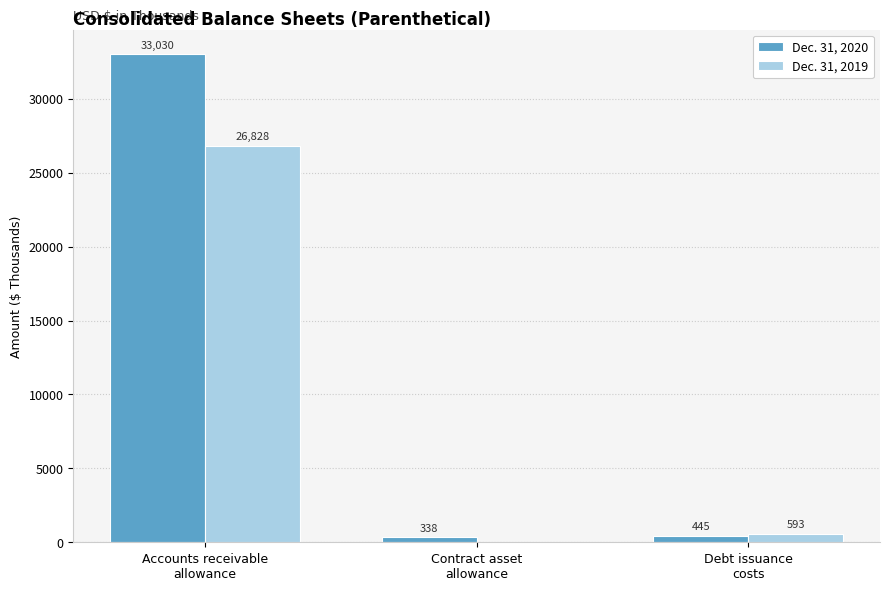

Is the value of Dec. 31, 2020 at Accounts receivable
allowance greater than the value of Dec. 31, 2019 at Accounts receivable
allowance?

Yes